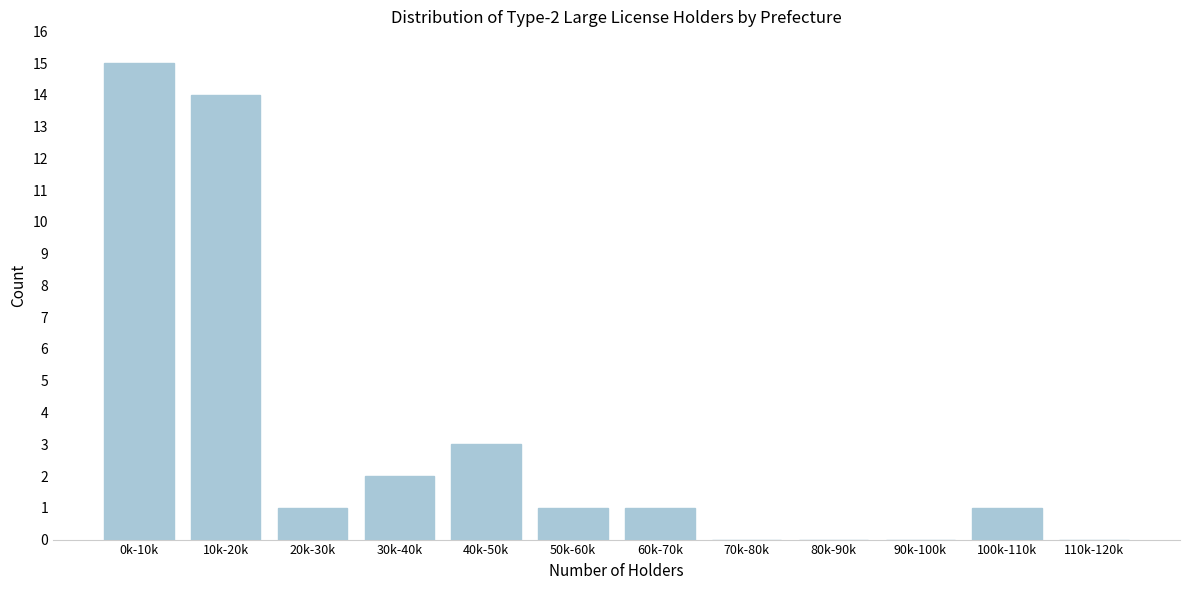

Reading left to right, transcribe all the data shown in this chart.

0k-10k=15	10k-20k=14	20k-30k=1	30k-40k=2	40k-50k=3	50k-60k=1	60k-70k=1	70k-80k=0	80k-90k=0	90k-100k=0	100k-110k=1	110k-120k=0